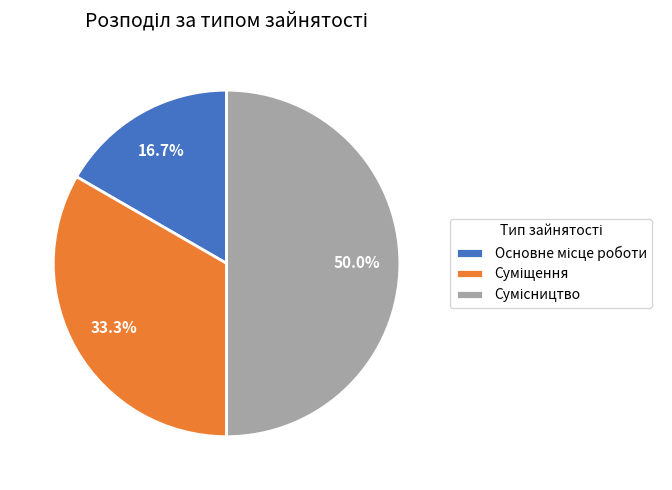

Does Суміщення represent more than half of the total?

No